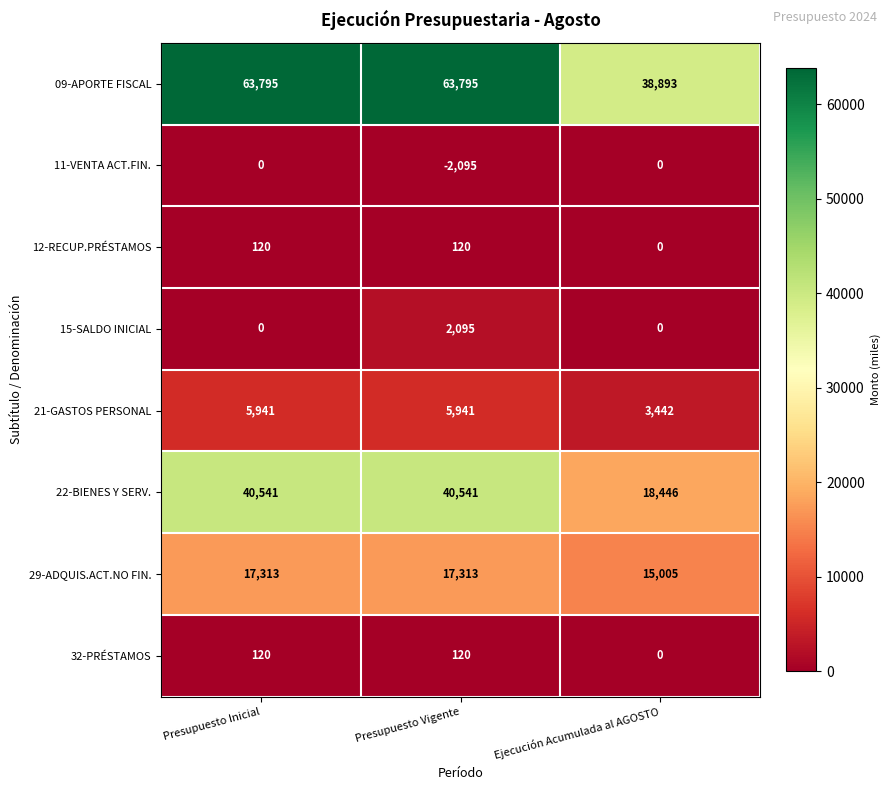

Count the 12-RECUP.PRÉSTAMOS values in the range 0 to 120.

3